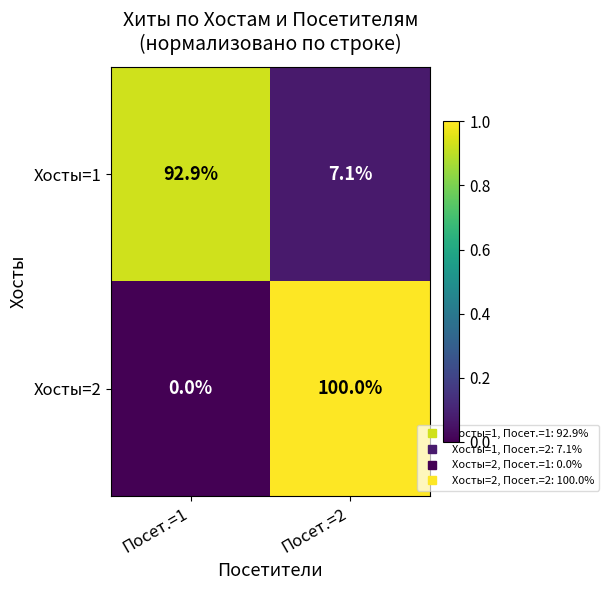

Reading left to right, extract all data points from this chart.

Хосты=1: 92.9	7.1
Хосты=2: 0.0	100.0